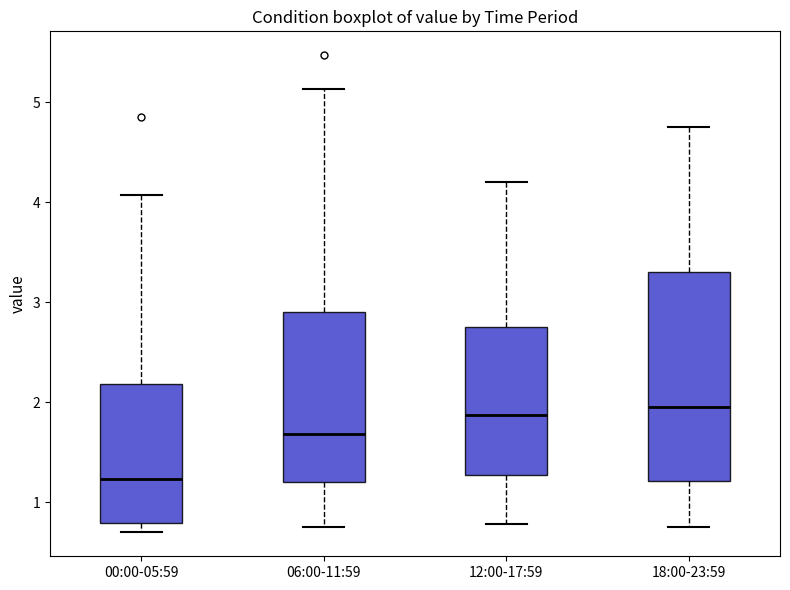

Comparing the boxes themselves (not the whiskers), which one is the tallest?

18:00-23:59